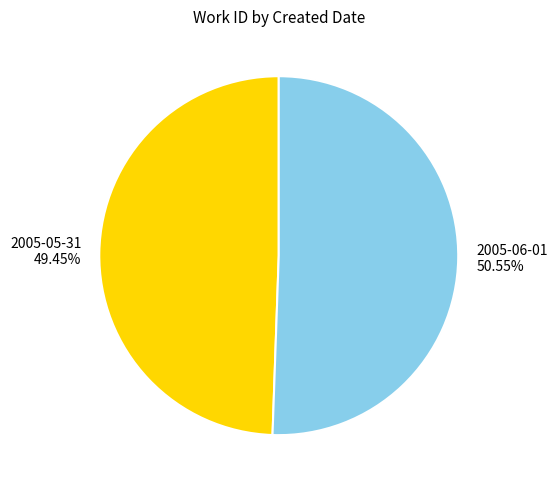

Rank the categories by value from highest to lowest.

2005-06-01, 2005-05-31